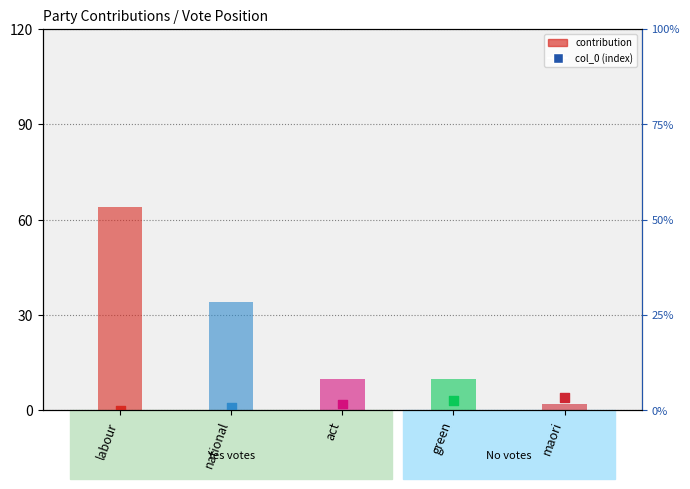

What are all the series names shown in the legend?

contribution, col_0 (index)